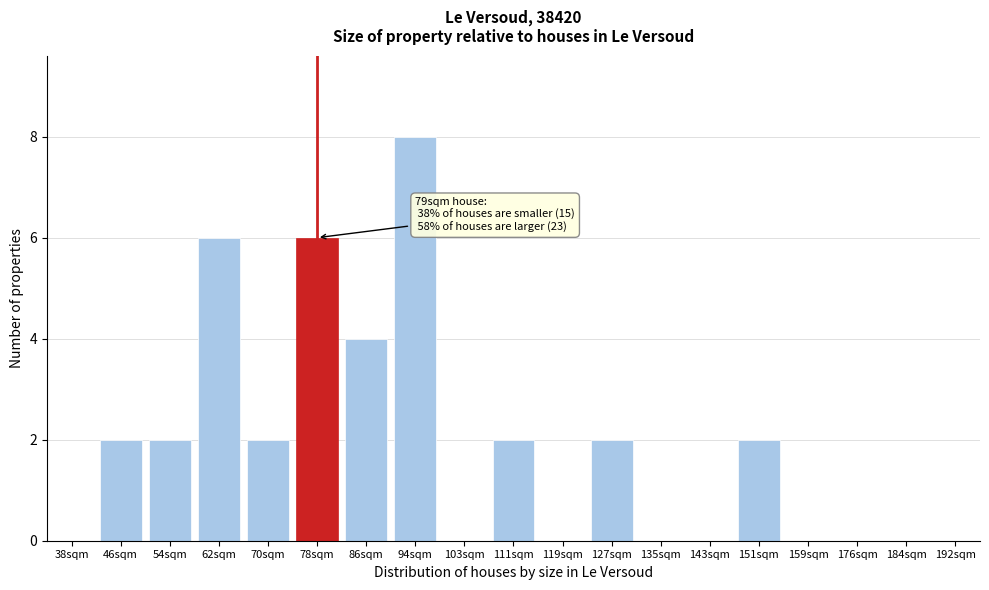

Reading right to left, list all the values displayed in this chart.

192sqm=0	184sqm=0	176sqm=0	159sqm=0	151sqm=2	143sqm=0	135sqm=0	127sqm=2	119sqm=0	111sqm=2	103sqm=0	94sqm=8	86sqm=4	78sqm=6	70sqm=2	62sqm=6	54sqm=2	46sqm=2	38sqm=0